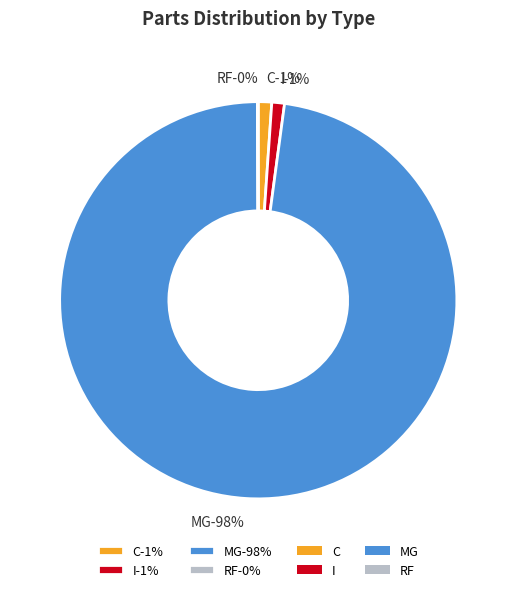

Approximately how many times larger is the value at C compared to RF?

16.3